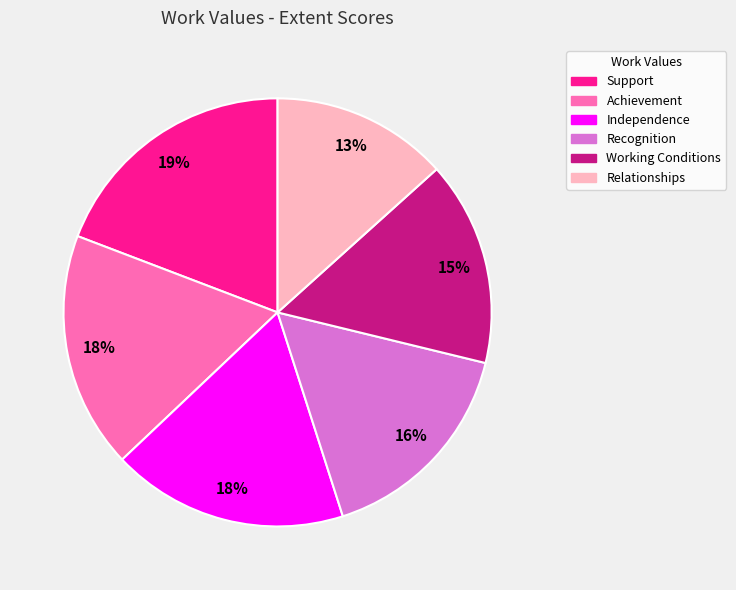

To the nearest percent, what percentage of the pie is Support?

19%